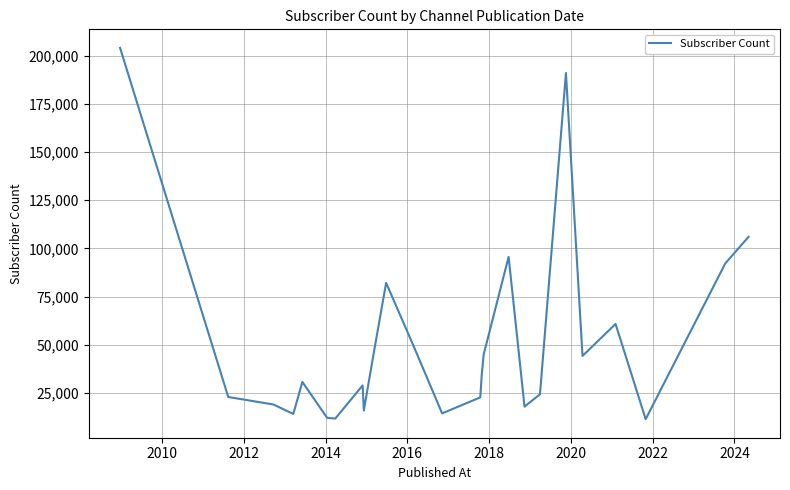

Is this an area chart (filled region under the line)?

No